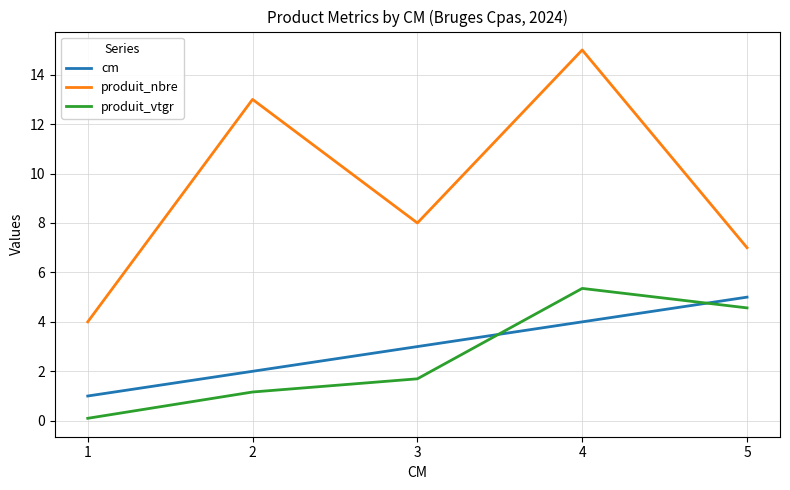

True or false: produit_vtgr and produit_nbre intersect in this chart.

False